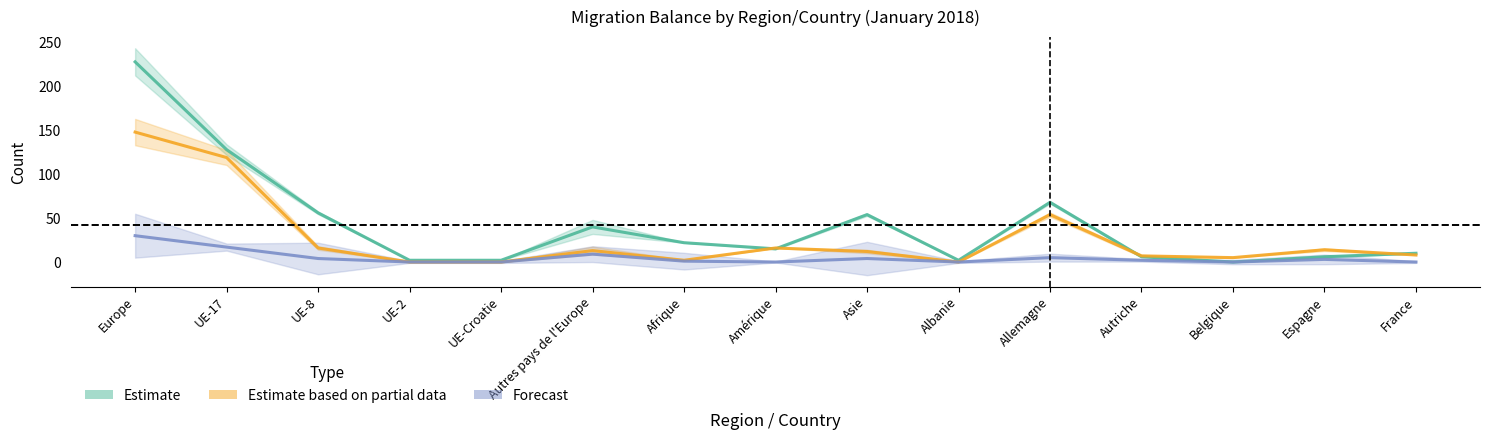

What position from the left is Belgique?

13